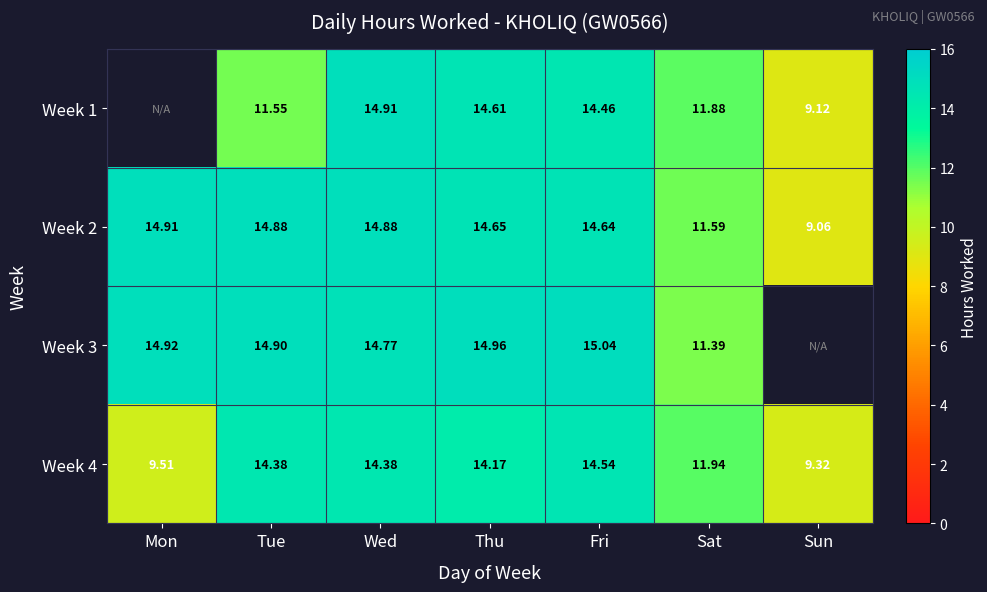

Which has a higher value, Sat or Mon?

Mon